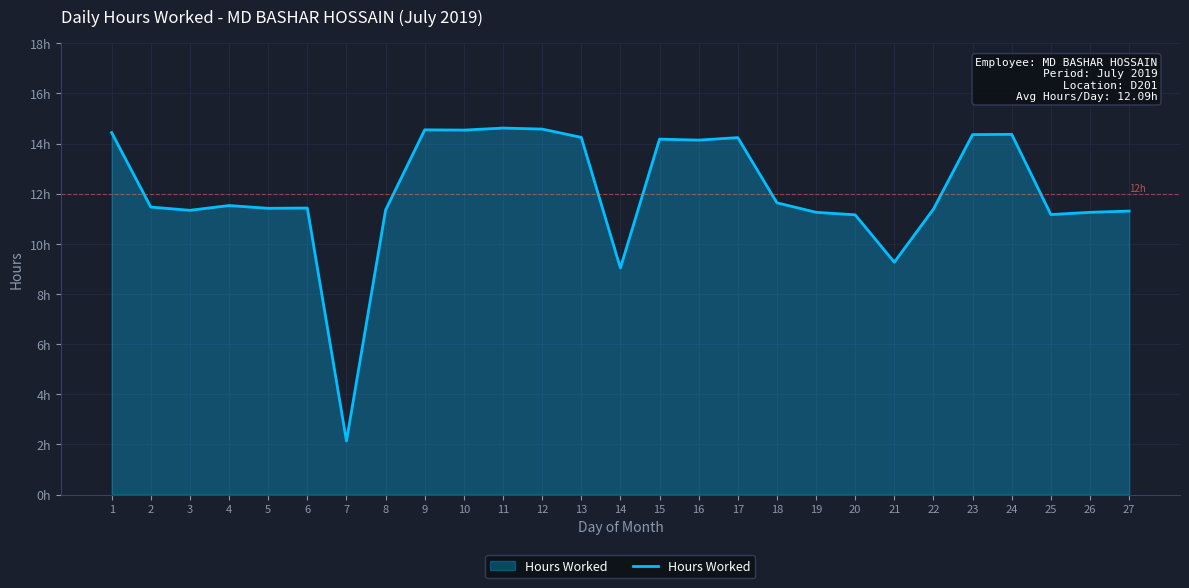

At which label does the data first exceed 11?

1